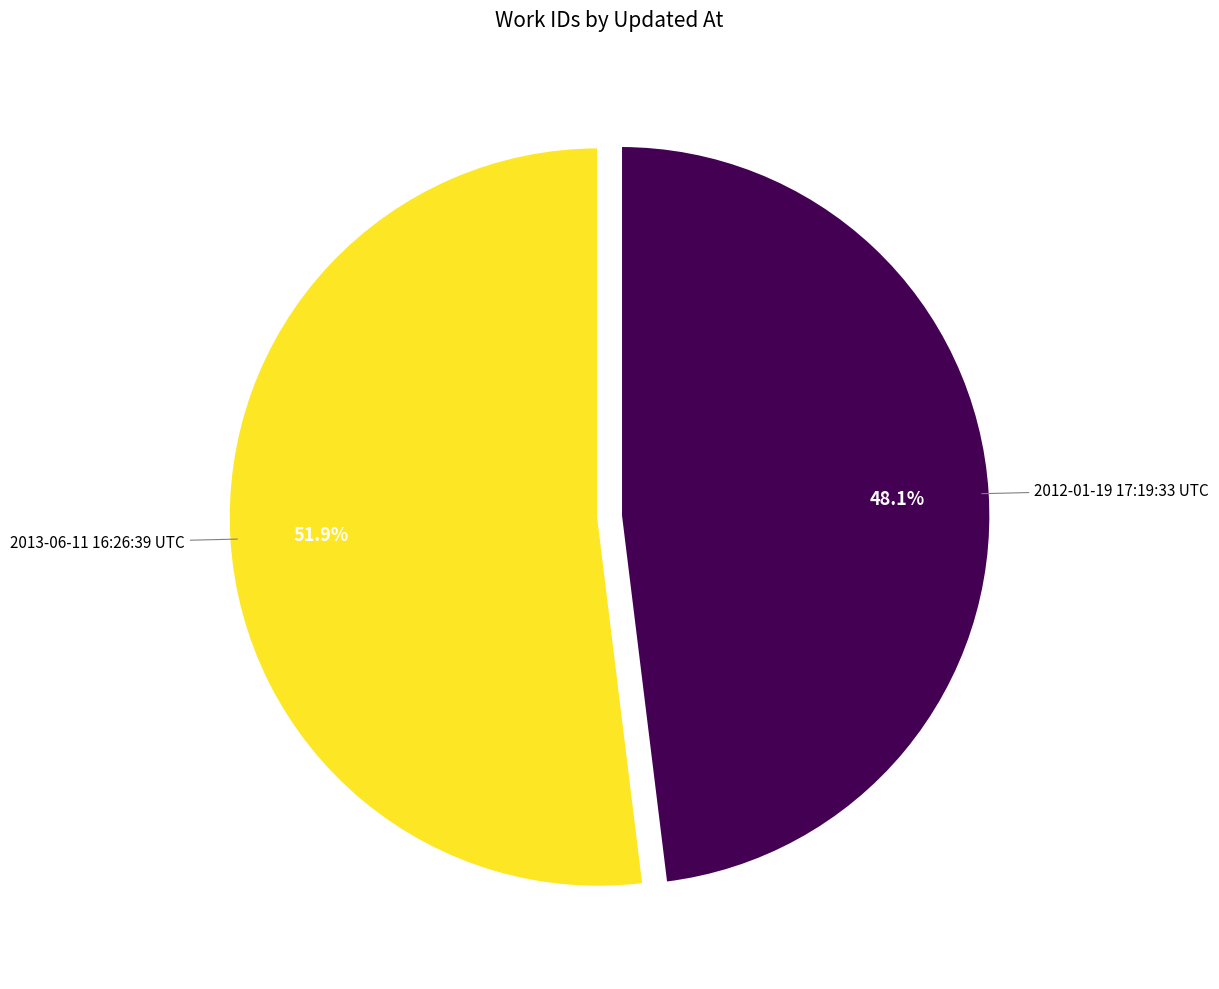

Is there a majority slice in this chart?

Yes